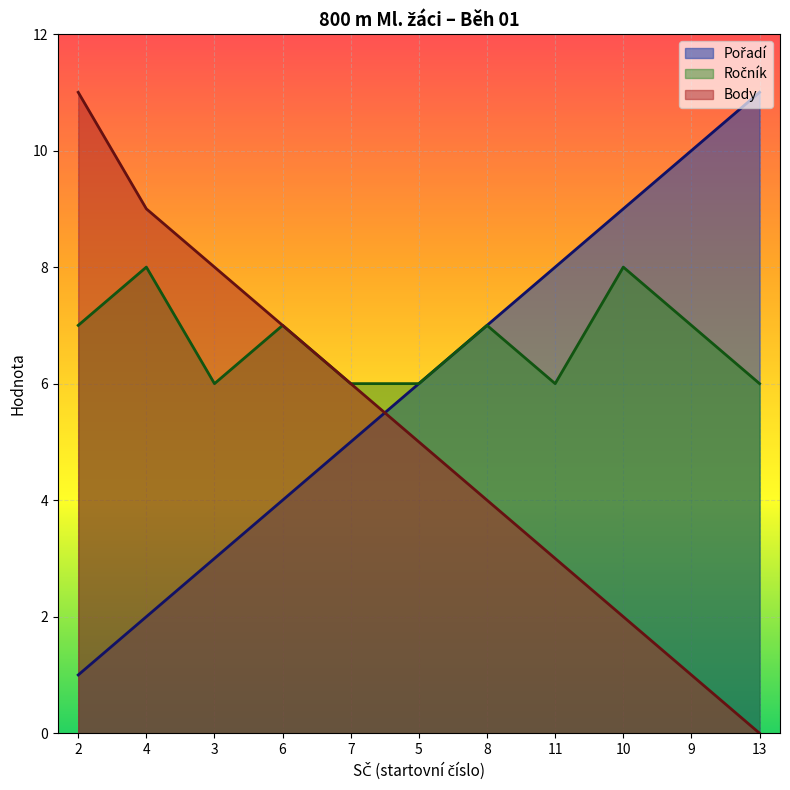

True or false: Body has more than 0 points higher than both neighbors.

False